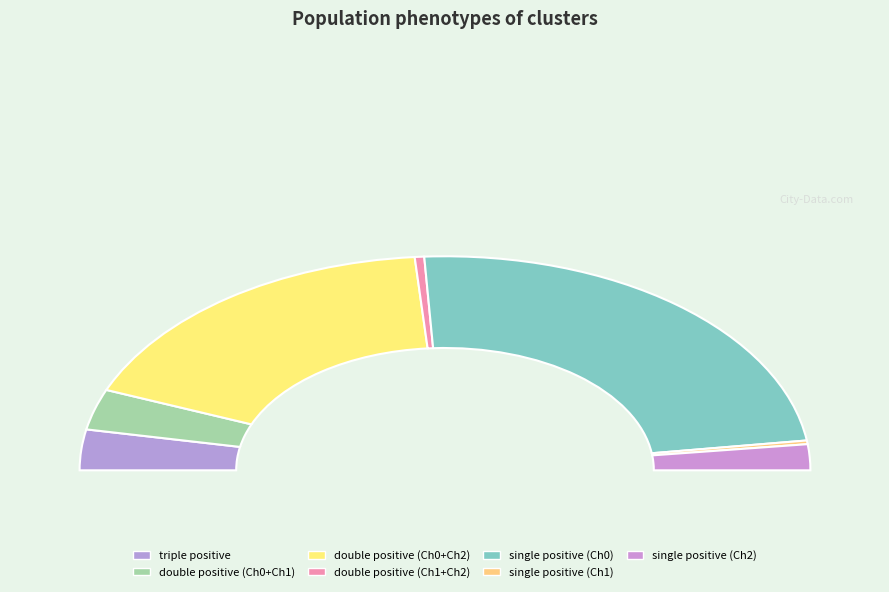

Rank the categories by value from lowest to highest.

single positive (Ch1), double positive (Ch1+Ch2), single positive (Ch2), triple positive, double positive (Ch0+Ch1), double positive (Ch0+Ch2), single positive (Ch0)